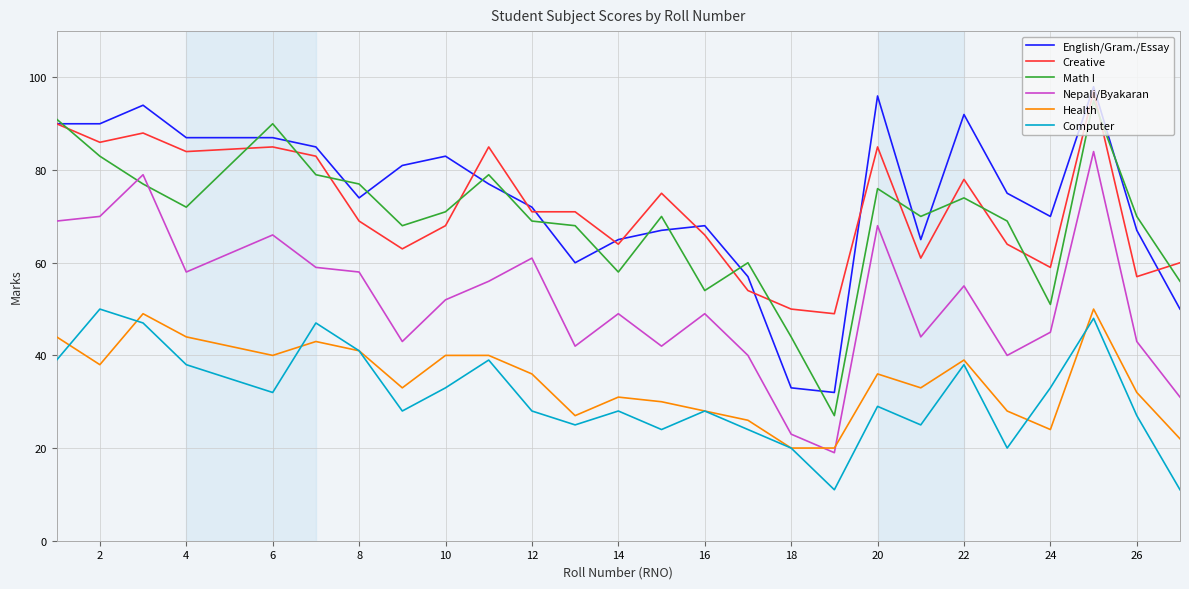

What is the highest value of the Creative series?

97